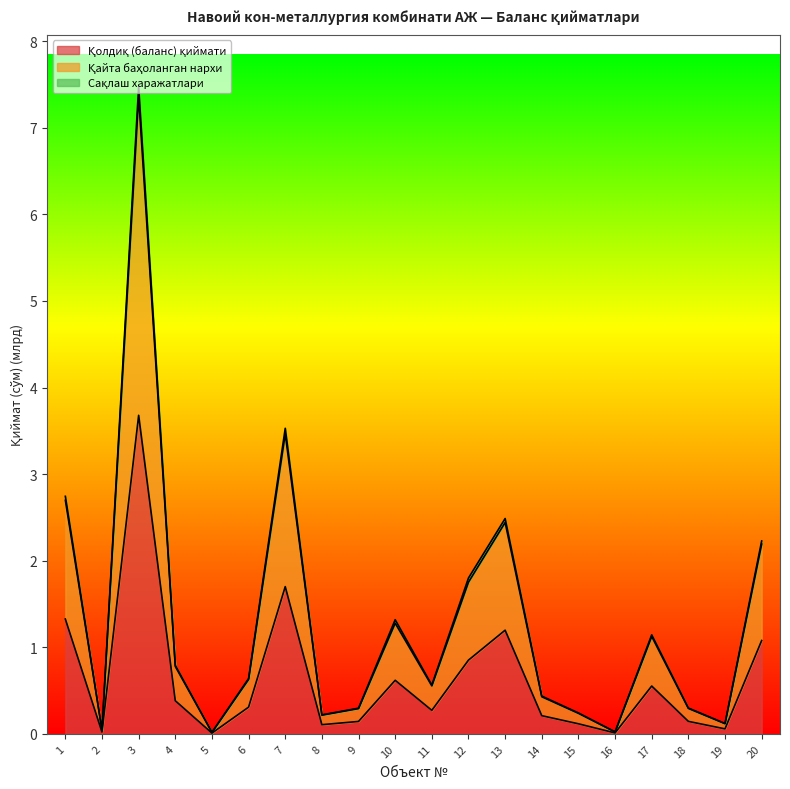

Which category has the lowest value in the Қайта баҳоланган нархи series?

5